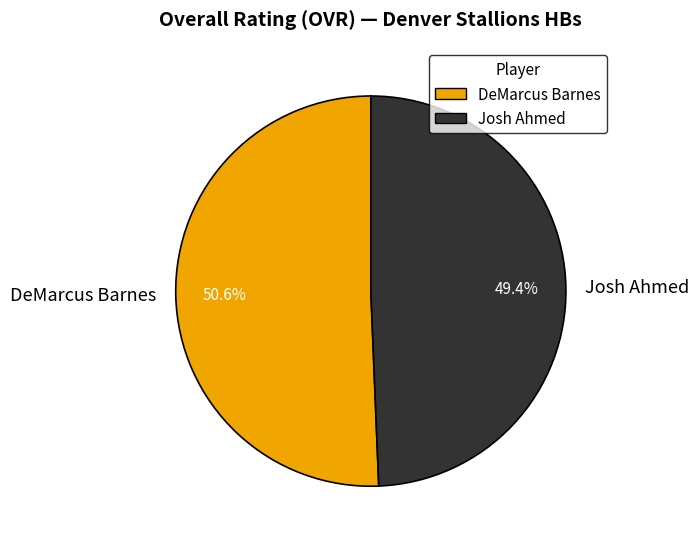

To the nearest percent, what portion does Josh Ahmed represent?

49%